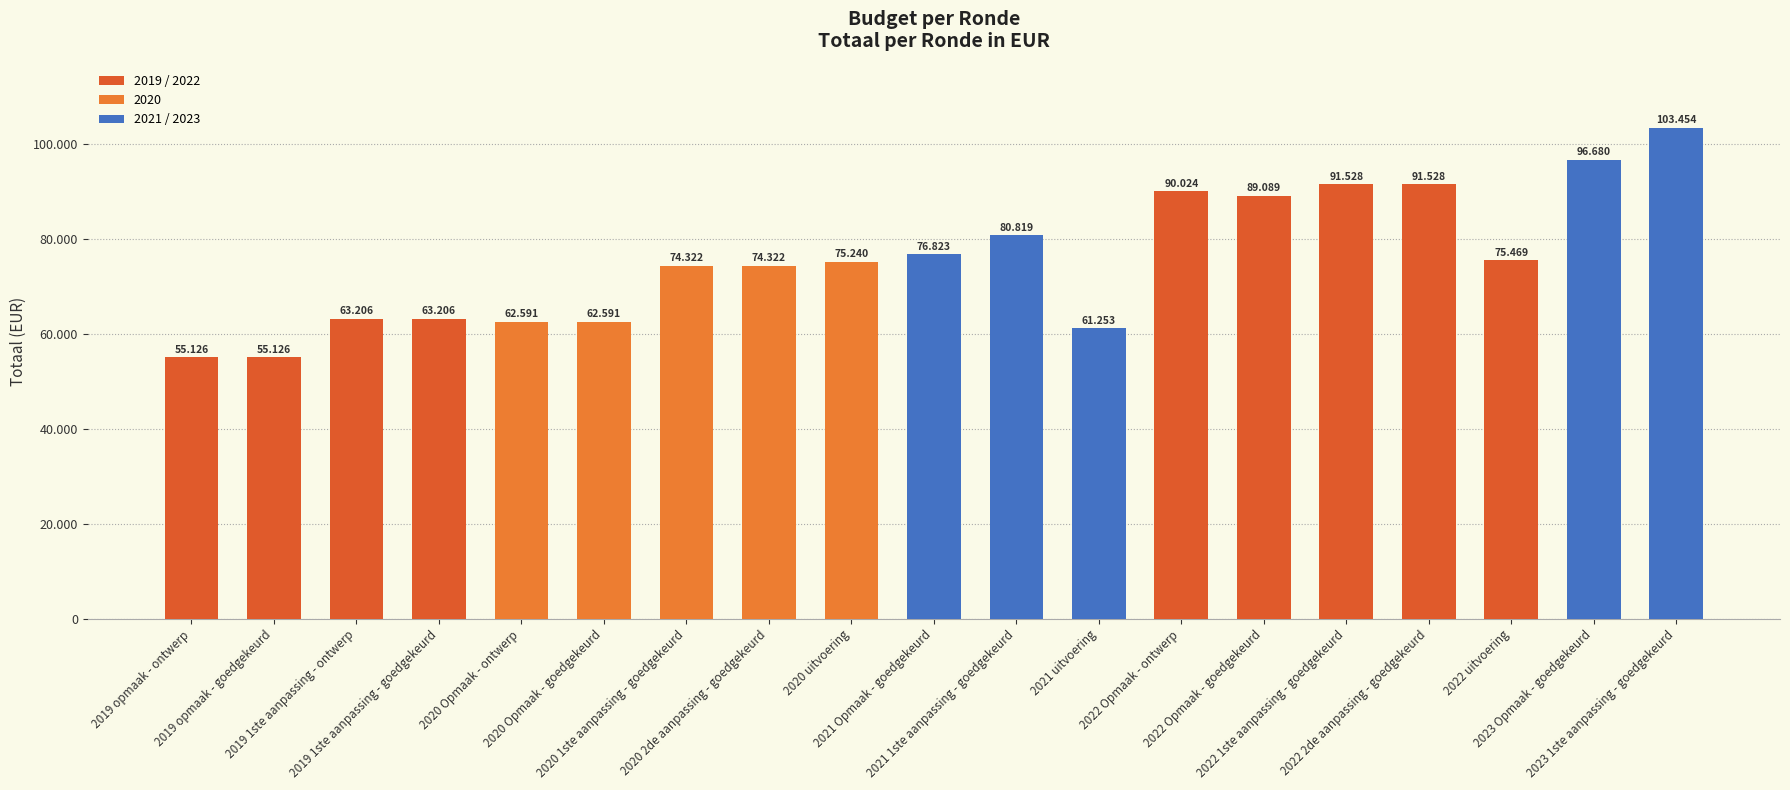

Are the bars horizontal?

No